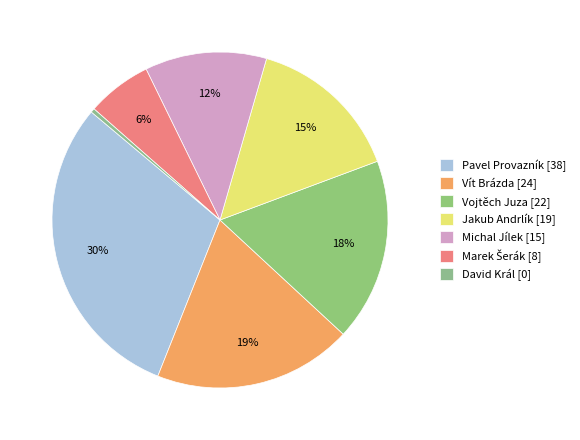

How many segments does this pie chart have?

7